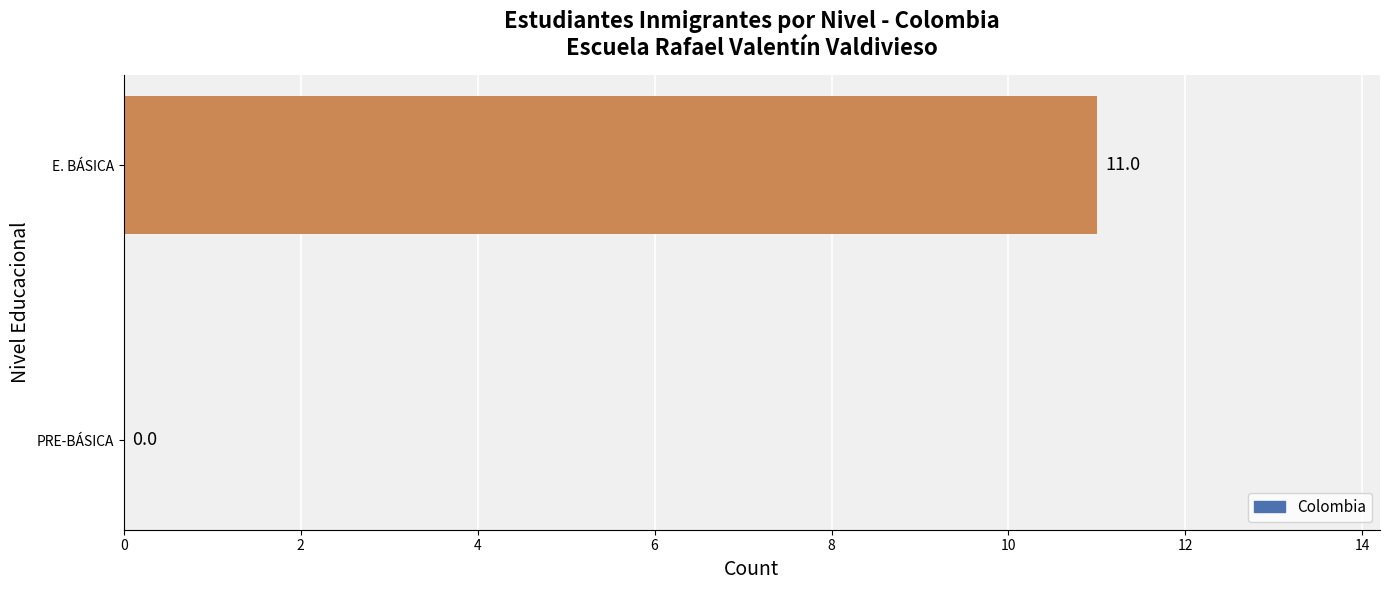

True or false: the data shows -7 at PRE-BÁSICA.

False